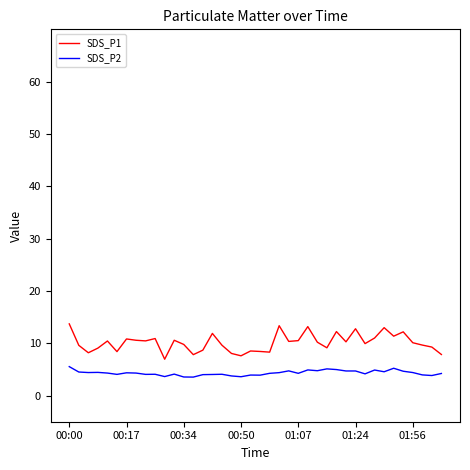

What is the smallest value displayed?

3.5